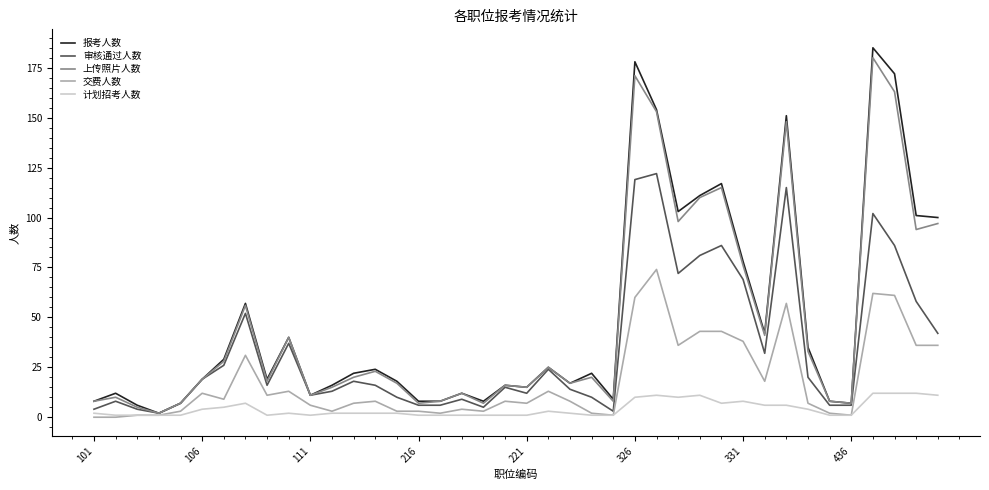

Which series has the largest range (max minus min)?

报考人数